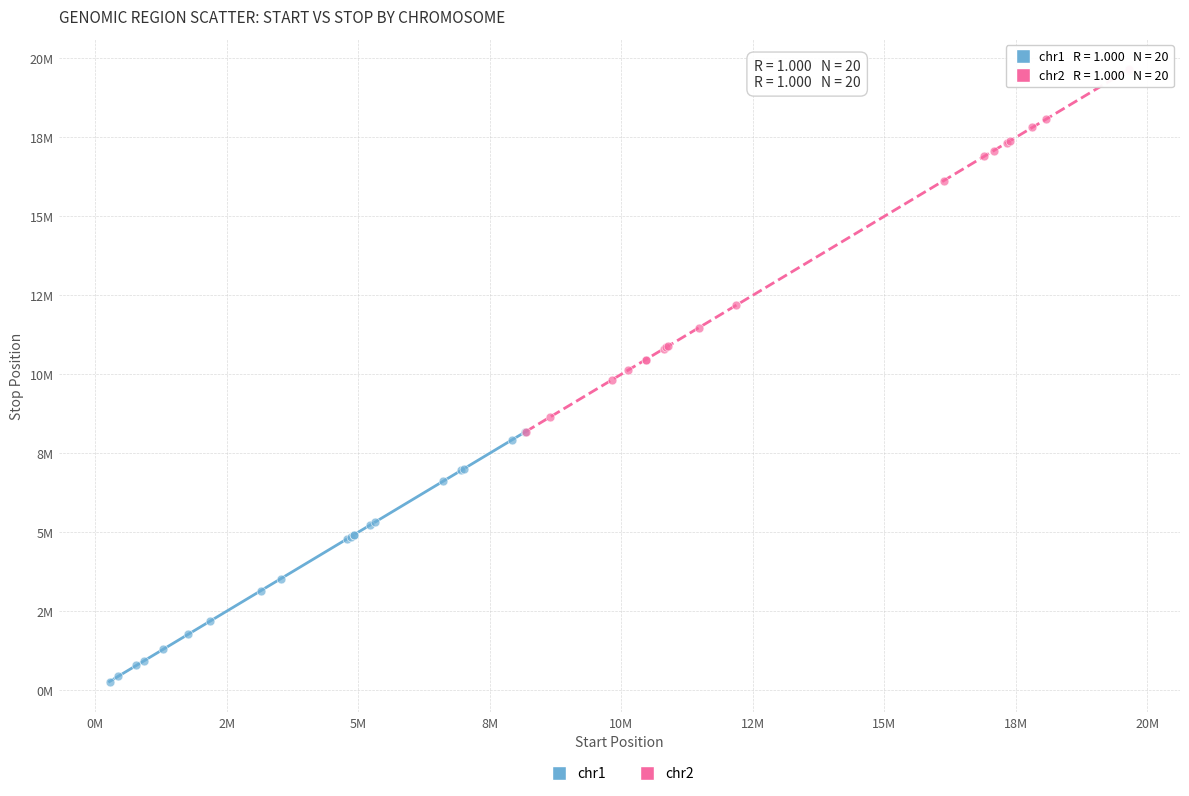

What are all the series names shown in the legend?

chr1, chr2